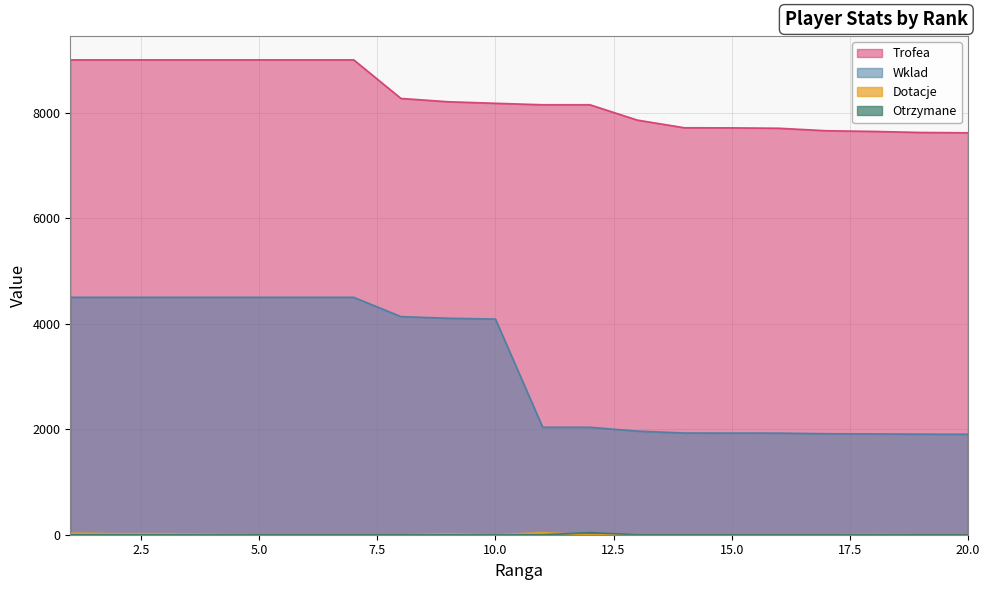

What is the sum of all Dotacje values?

150